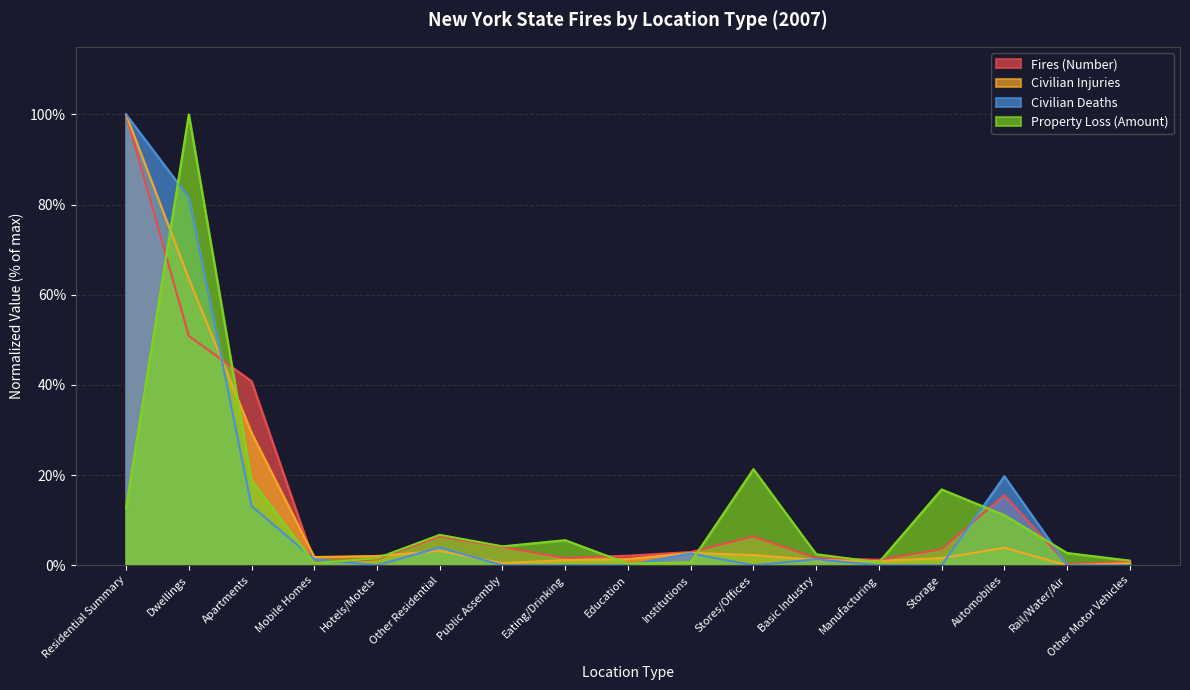

Rank the series at Manufacturing from highest to lowest value.

Fires (Number), Civilian Injuries, Property Loss (Amount), Civilian Deaths